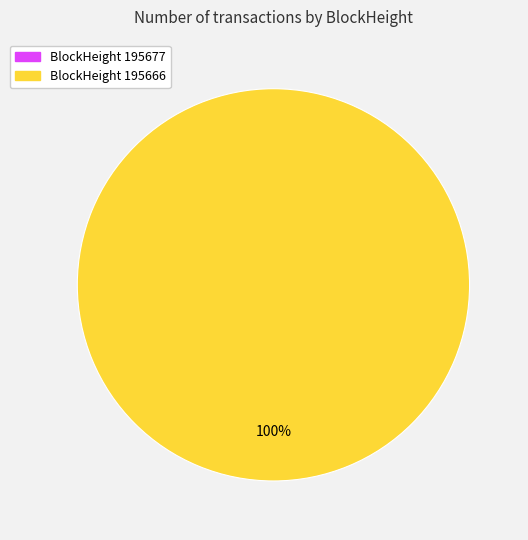

Rank the categories by value from highest to lowest.

195666, 195677